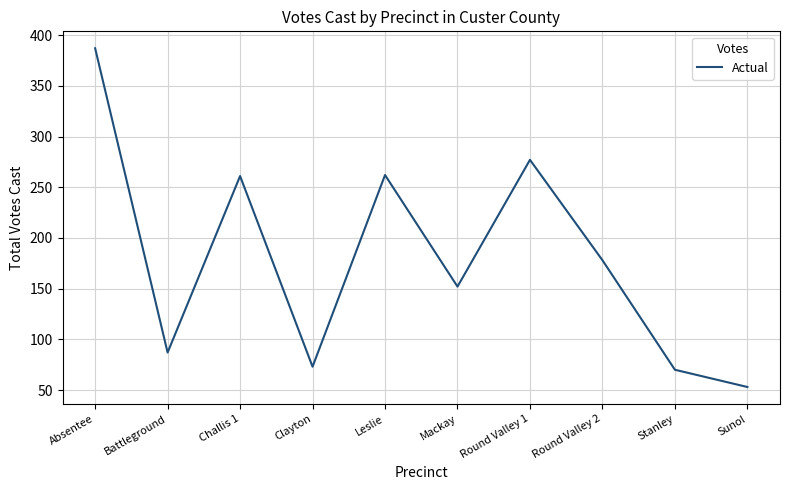

Does the chart display data point markers on the line(s)?

No